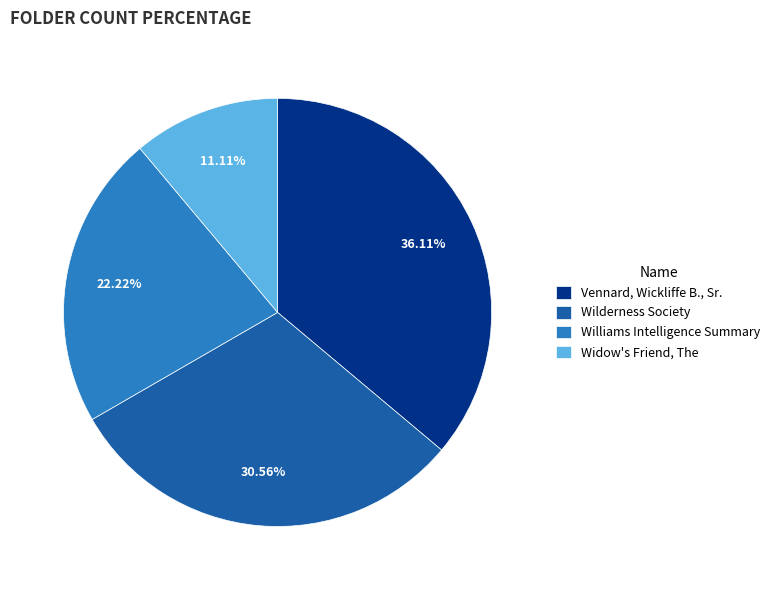

Rank the categories by value from highest to lowest.

Vennard, Wickliffe B., Sr., Wilderness Society, Williams Intelligence Summary, Widow's Friend, The